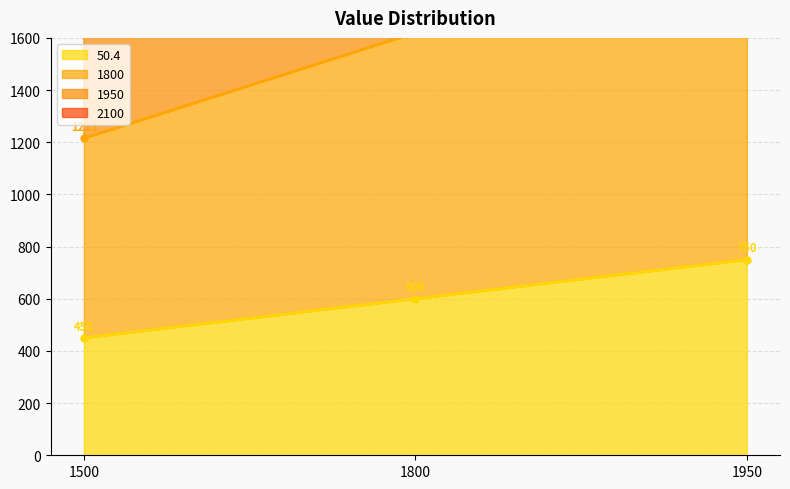

What is the difference between the maximum and minimum values in the 1950 series?

1356